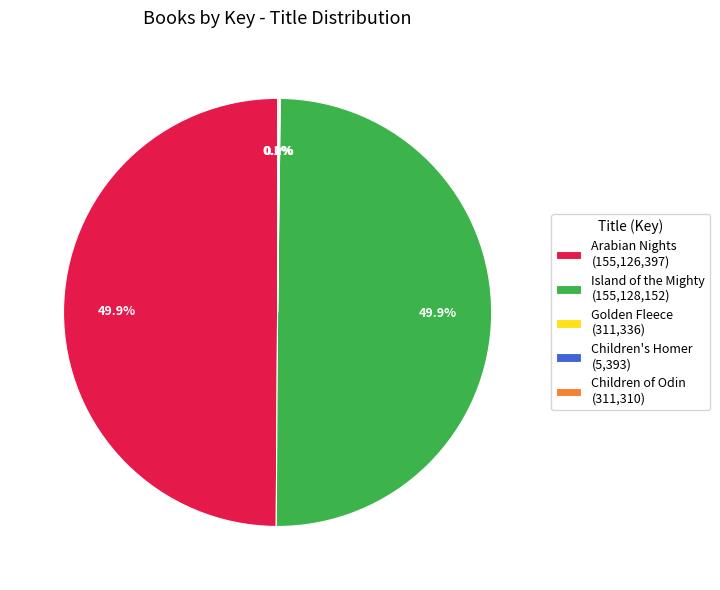

What percentage is NOT represented by Arabian Nights (155,126,397)?

50.1%